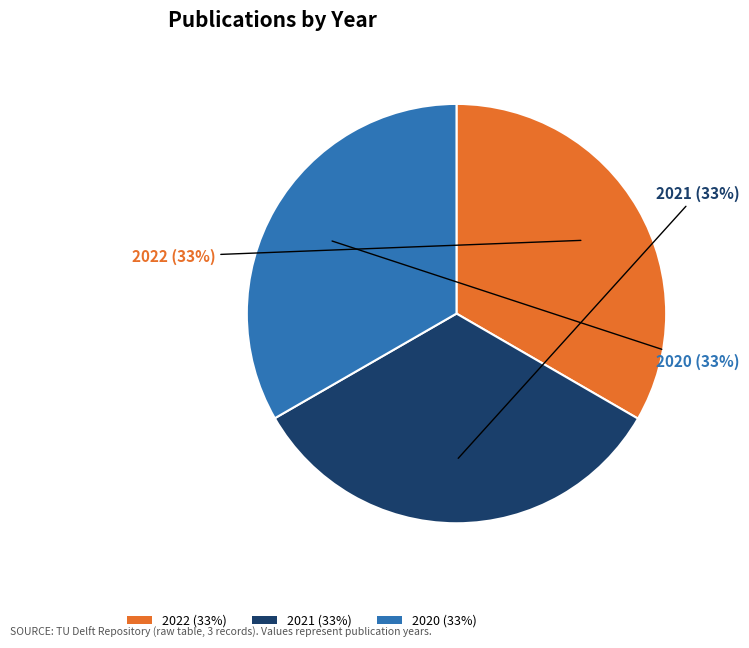

Combined, do 2020 (33%) and 2022 (33%) account for over 50%?

Yes